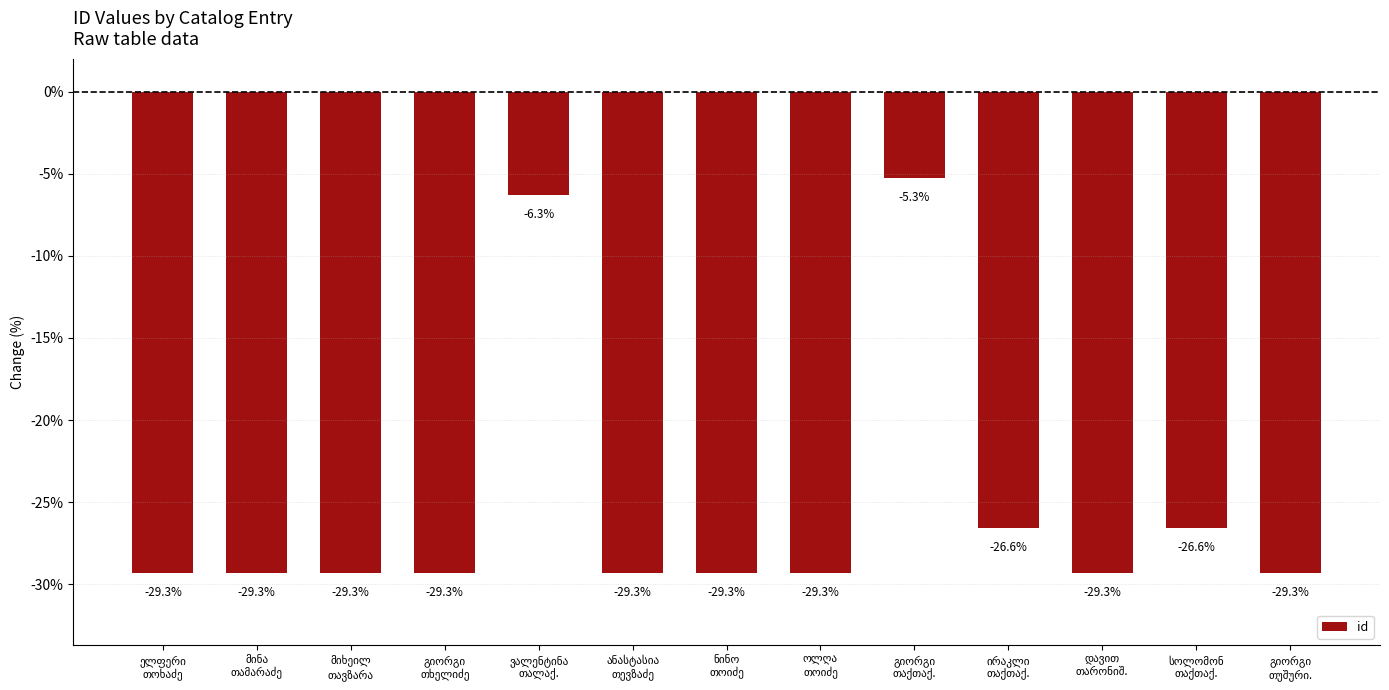

What is the value of the 4th bar from the left?

-29.3